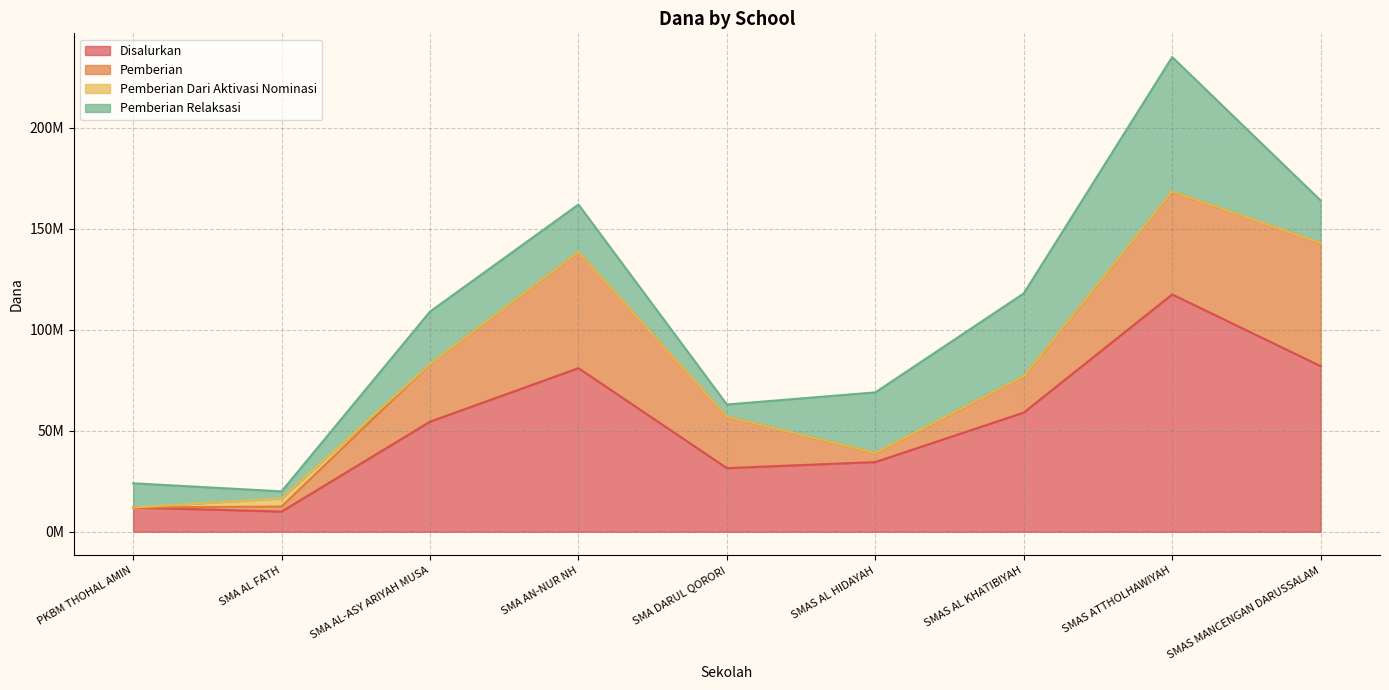

True or false: Pemberian and Pemberian Relaksasi intersect in this chart.

True